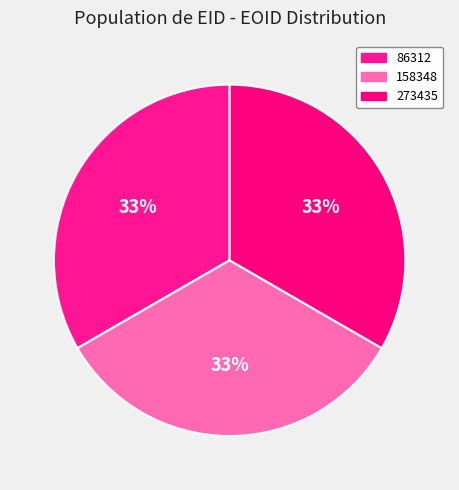

How many segments does this pie chart have?

3